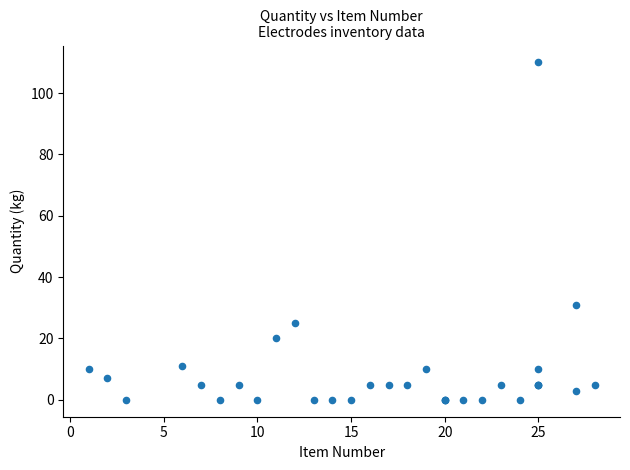

What Y value in the scatter plot is closest to 55?

31